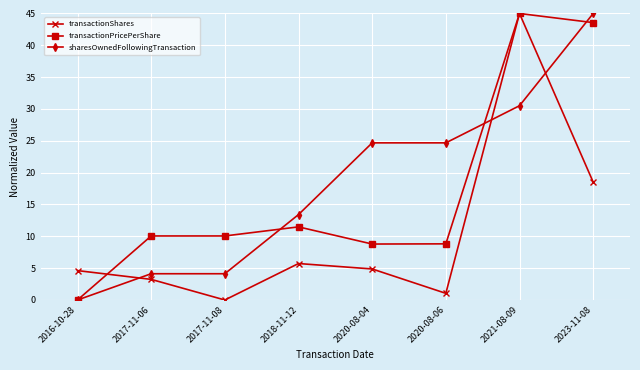

How many distinct data groups are displayed?

3